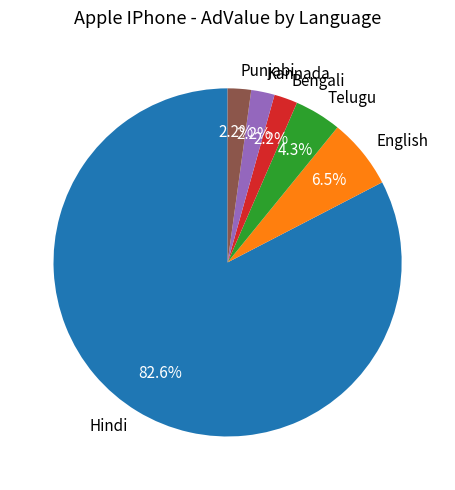

What is the majority slice?

Hindi